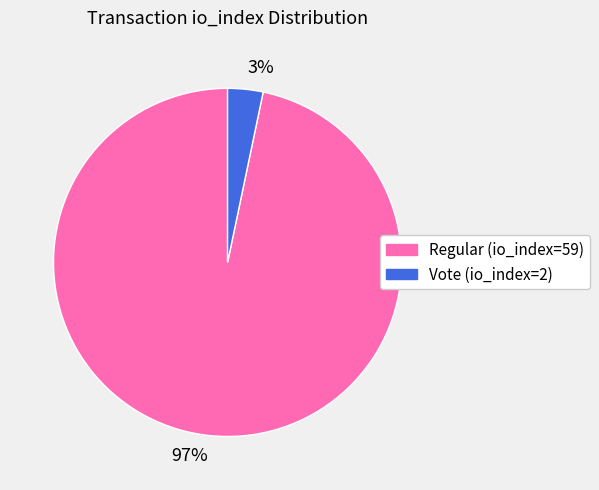

To the nearest percent, what is the combined percentage of 3% and 97%?

100%